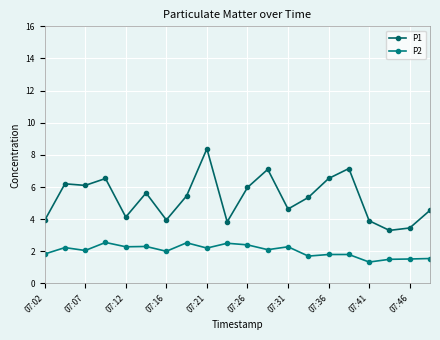

Which series has the largest total across all categories?

P1